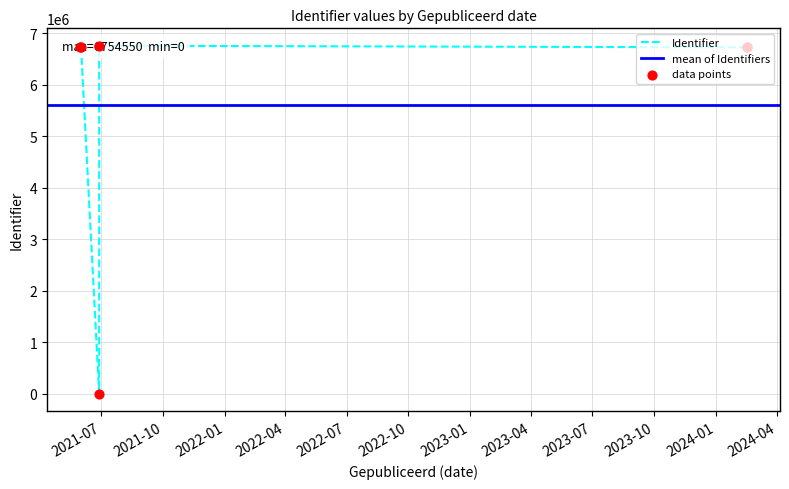

What is the ratio of the value at 2021-05-31 to the value at 2021-06-28?

1.0